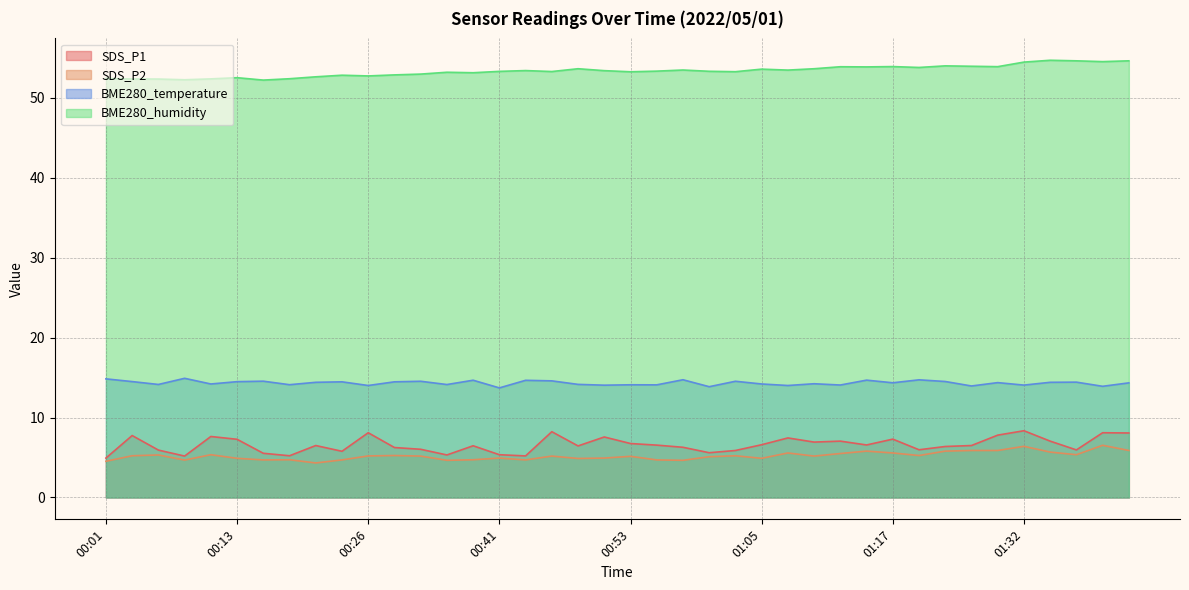

Rank the series by their maximum value, from lowest to highest.

SDS_P2, SDS_P1, BME280_temperature, BME280_humidity